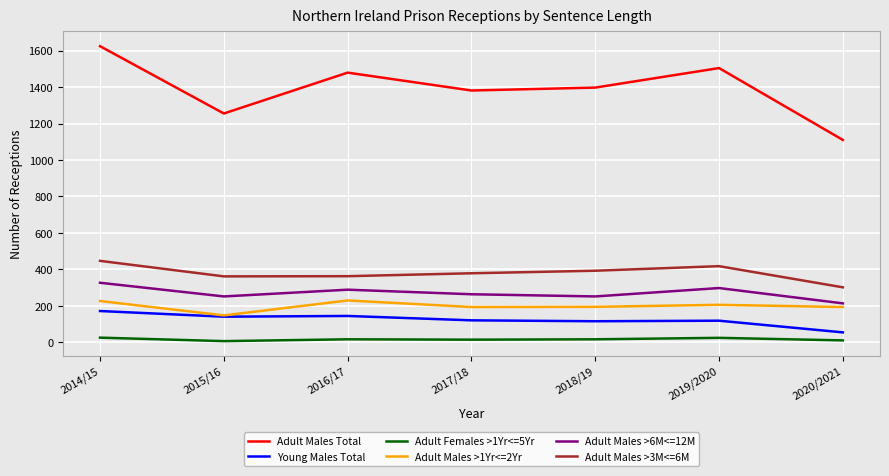

What is the sum of all Adult Males >6M<=12M values?

1896